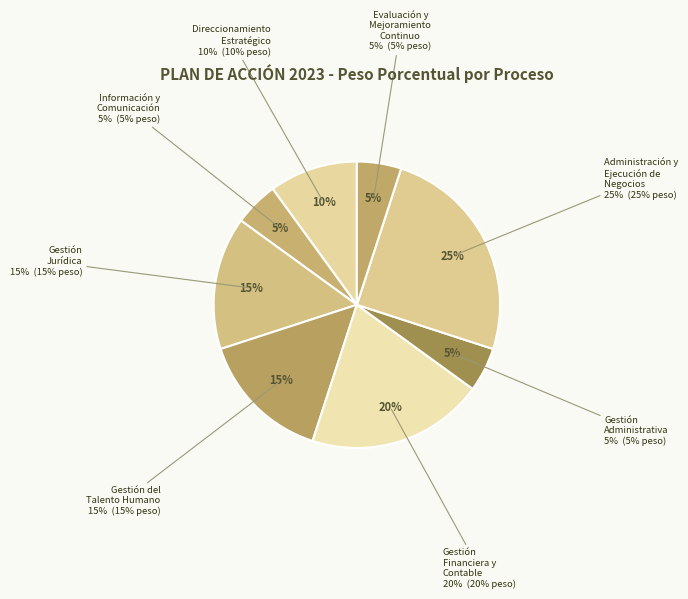

To the nearest percent, what is the average slice percentage?

12%